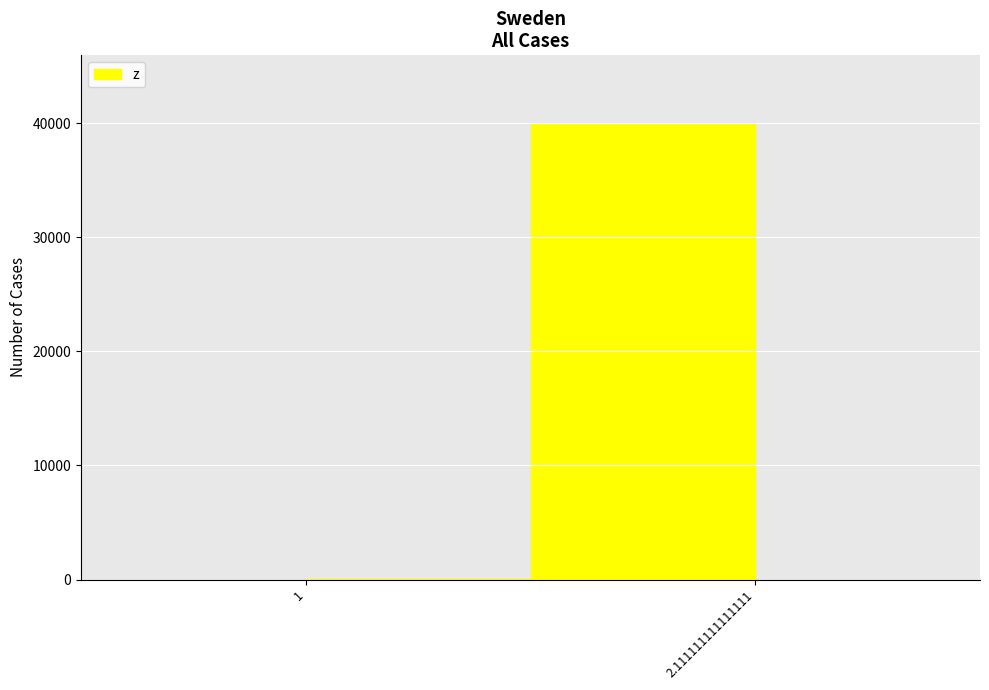

What position from the left is 2.111111111111111?

2